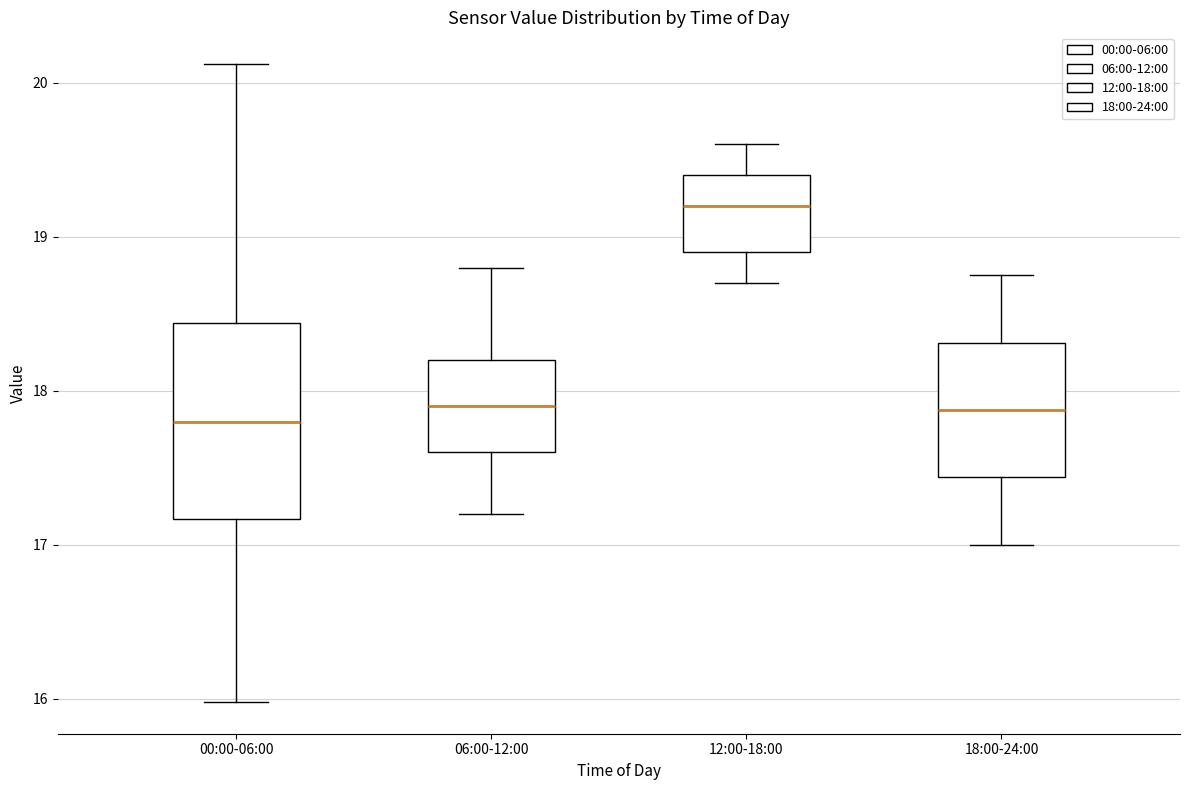

Reading left to right, read every box against the y-axis: the position of its median line, the range the box covers, and the ends of its whiskers. The values are not printed on the chart, so give them approximately, as read against the axis.

00:00-06:00: median 17.8, box 17.2 to 18.4, whiskers 16.0 to 20.1
06:00-12:00: median 17.9, box 17.6 to 18.2, whiskers 17.2 to 18.8
12:00-18:00: median 19.2, box 18.9 to 19.4, whiskers 18.7 to 19.6
18:00-24:00: median 17.9, box 17.4 to 18.3, whiskers 17.0 to 18.8